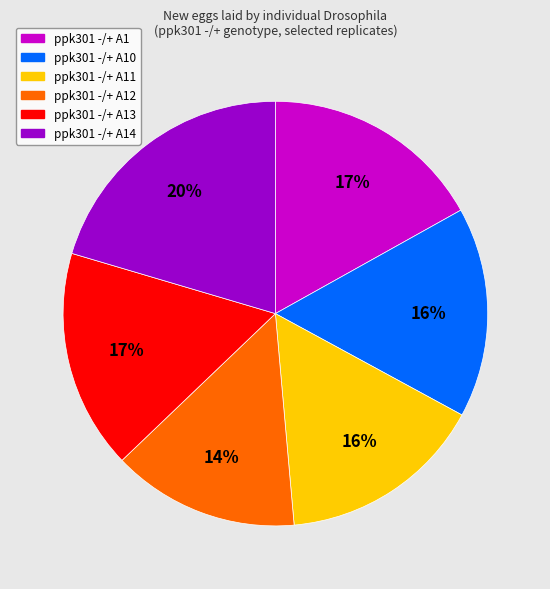

To the nearest percent, what portion does ppk301 -/+ A10 represent?

16%